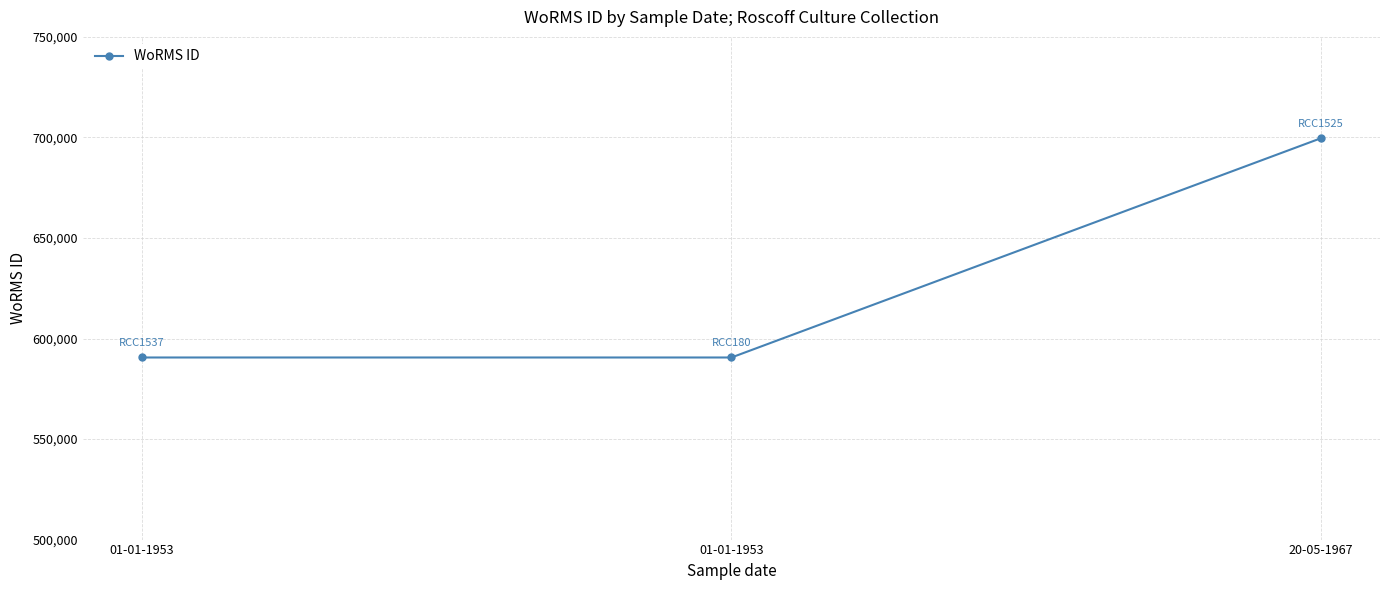

What is the sum of the values at 20-05-1967 and 01-01-1953?

1290178